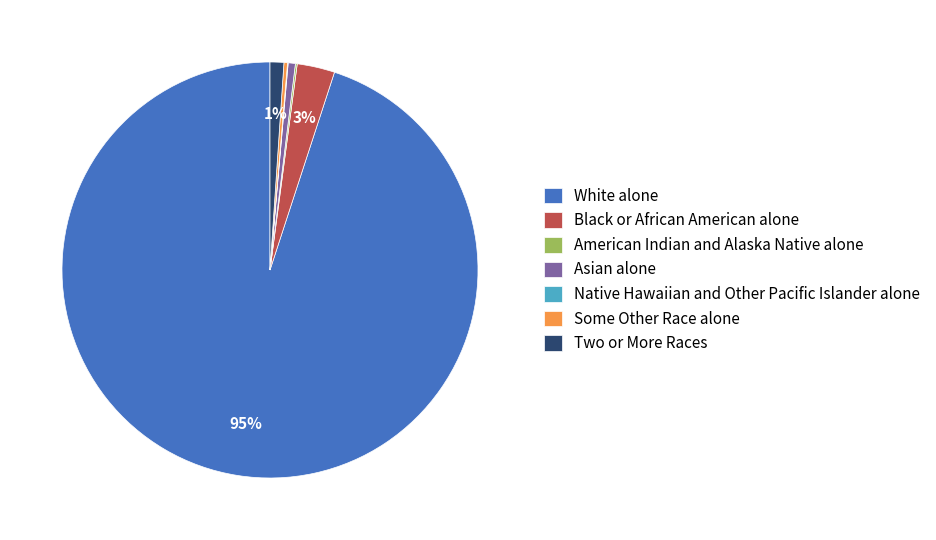

To the nearest percent, what portion does Black or African American alone represent?

3%